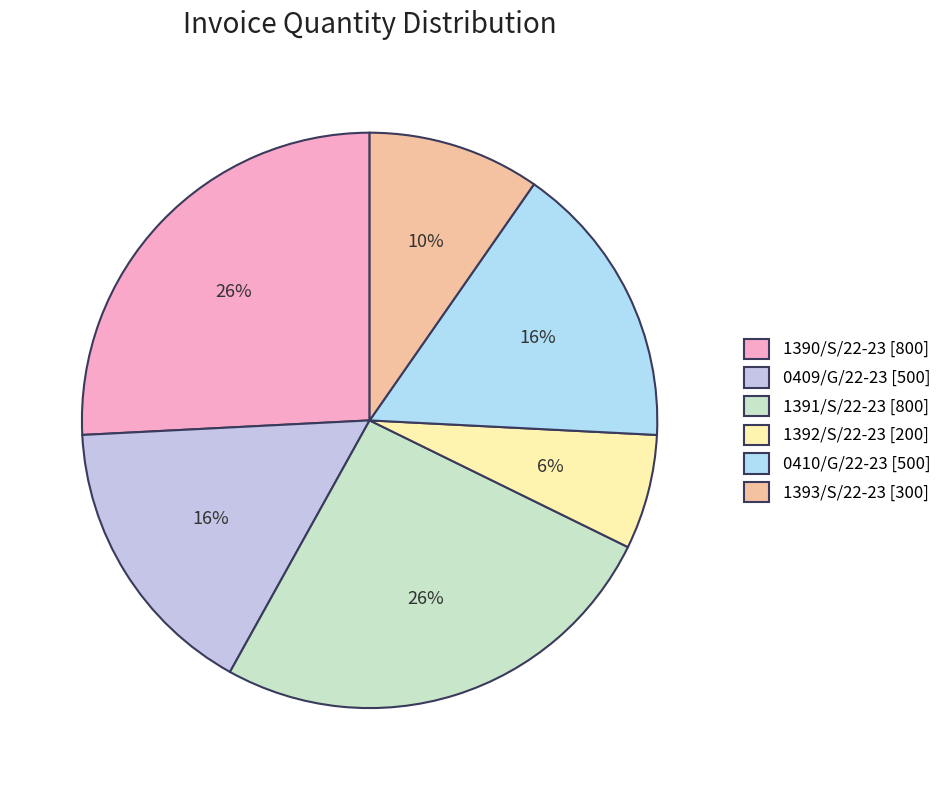

To the nearest percent, what is the combined percentage of 0409/G/22-23 and 1391/S/22-23?

42%